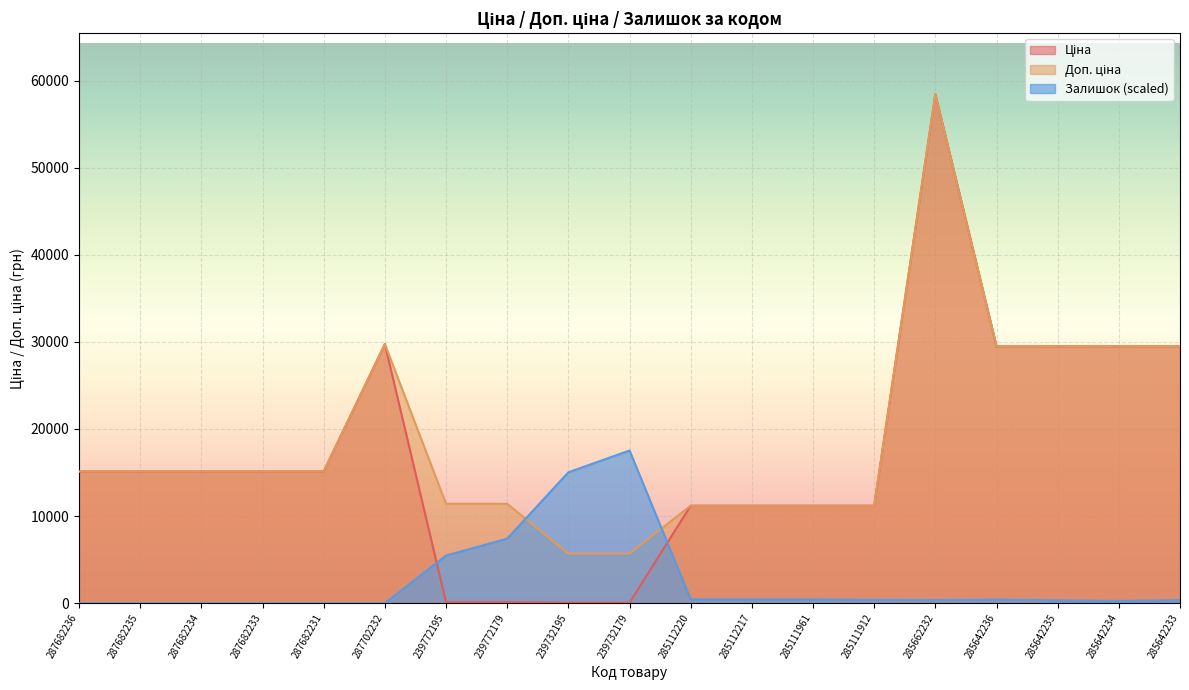

What is the label of the 17th point from the left?

285642235